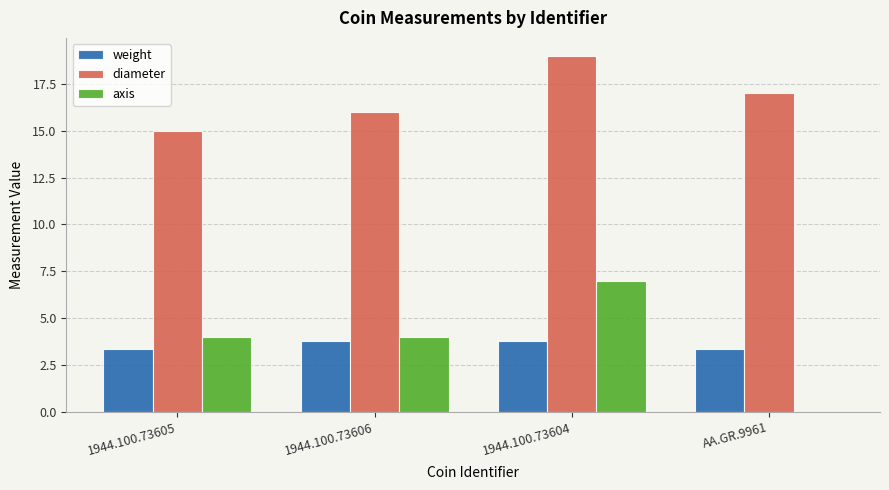

Which series has the largest total across all categories?

diameter